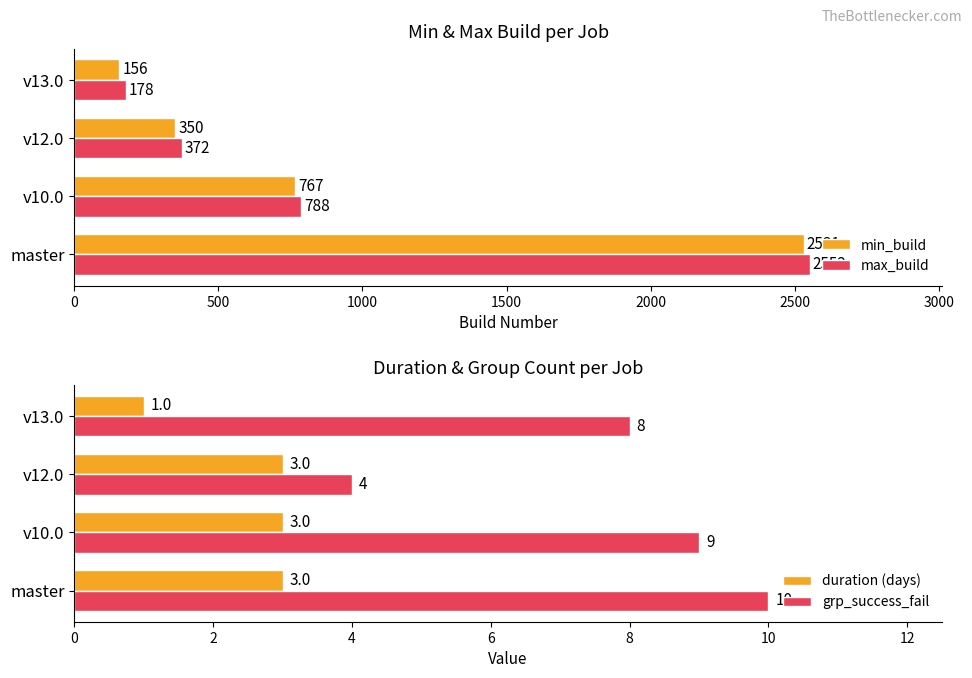

How many groups of bars are there?

4